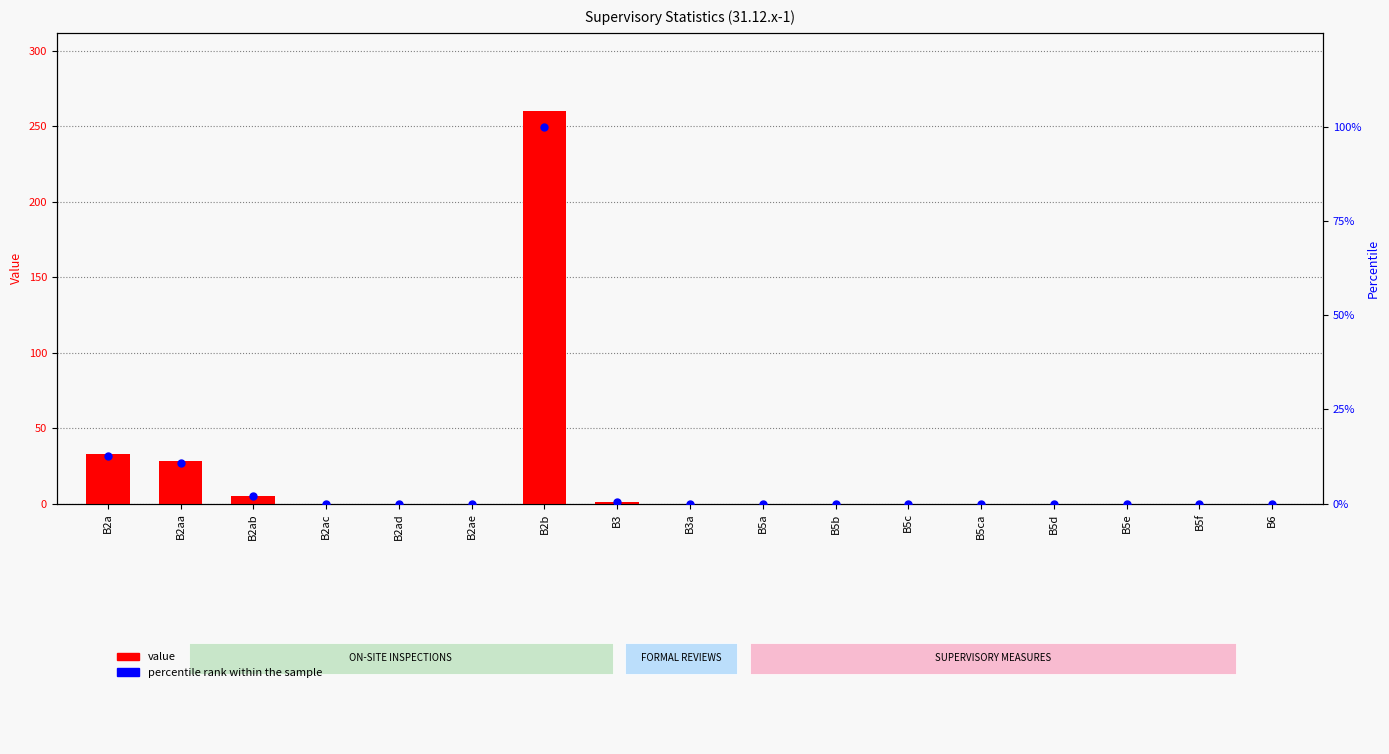

What are all the series names shown in the legend?

value, percentile rank within the sample